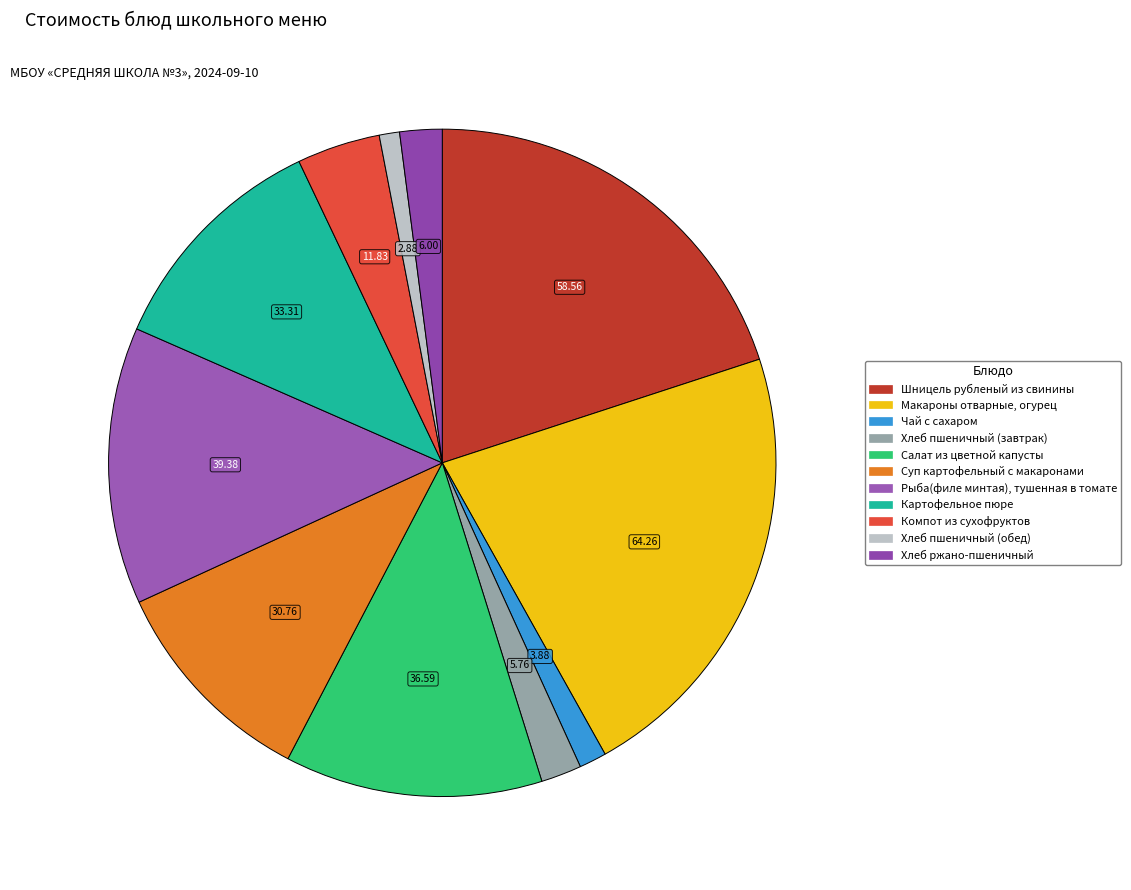

What percentage is the Салат из цветной капусты slice, to the nearest percent?

12%